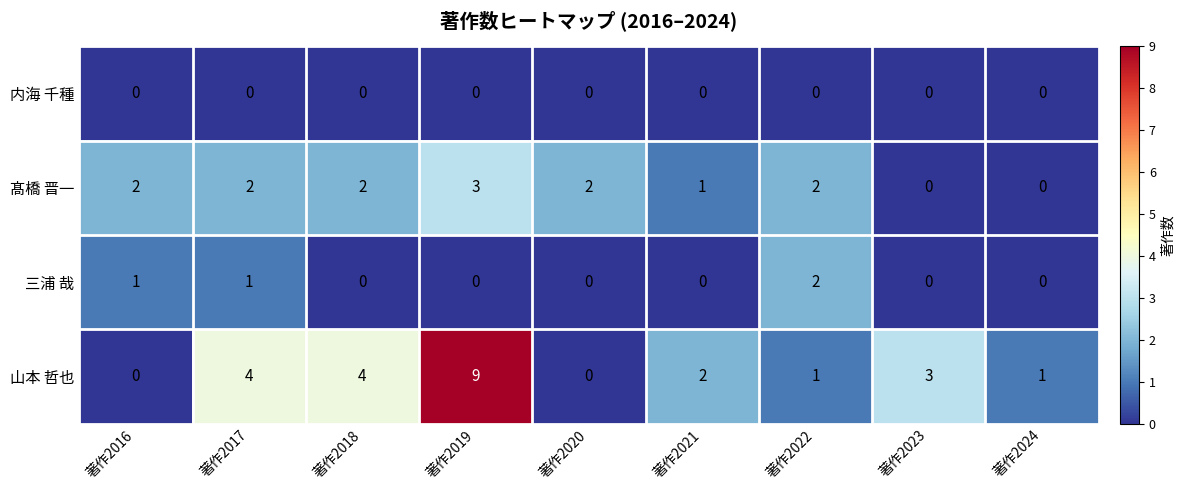

Which series has the largest total across all categories?

山本 哲也